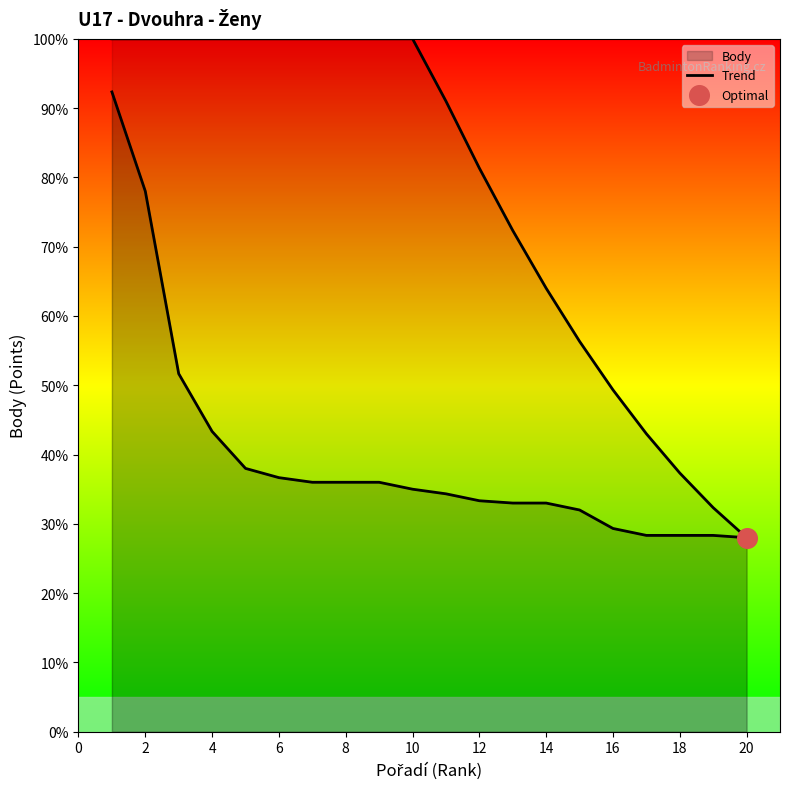

Approximately how many times larger is the value at 16 compared to 6?

0.4